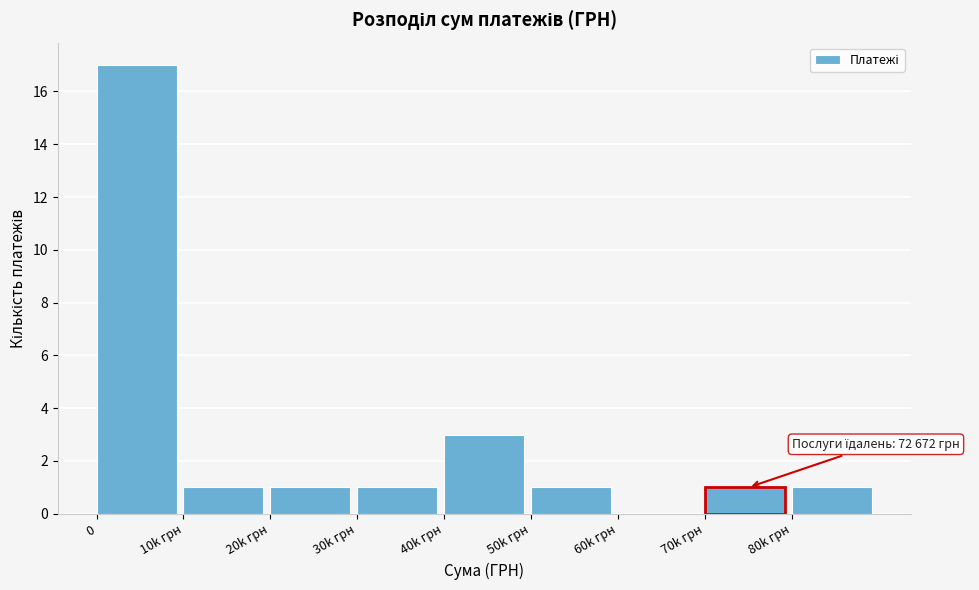

Reading right to left, list all the values displayed in this chart.

80k грн=1	70k грн=1	60k грн=0	50k грн=1	40k грн=3	30k грн=1	20k грн=1	10k грн=1	0=17